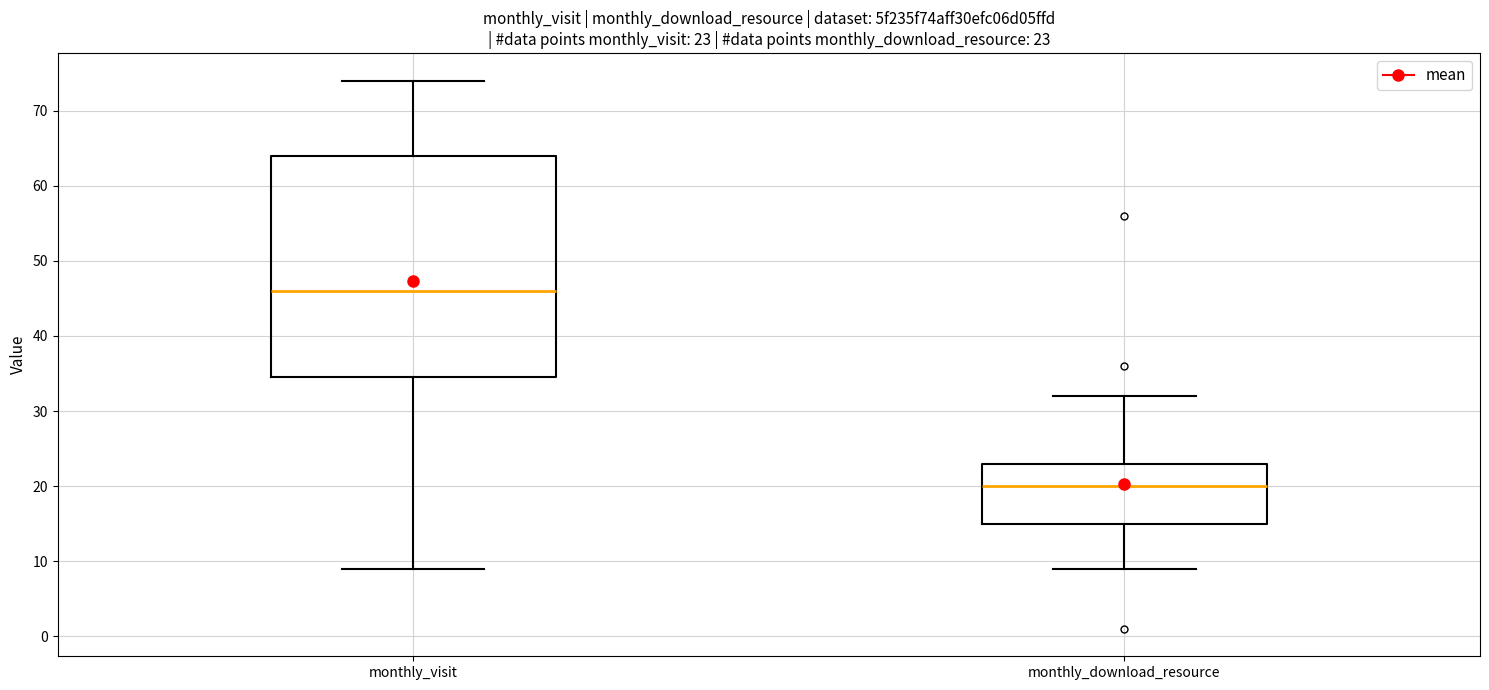

Which box's median line is the highest?

monthly_visit